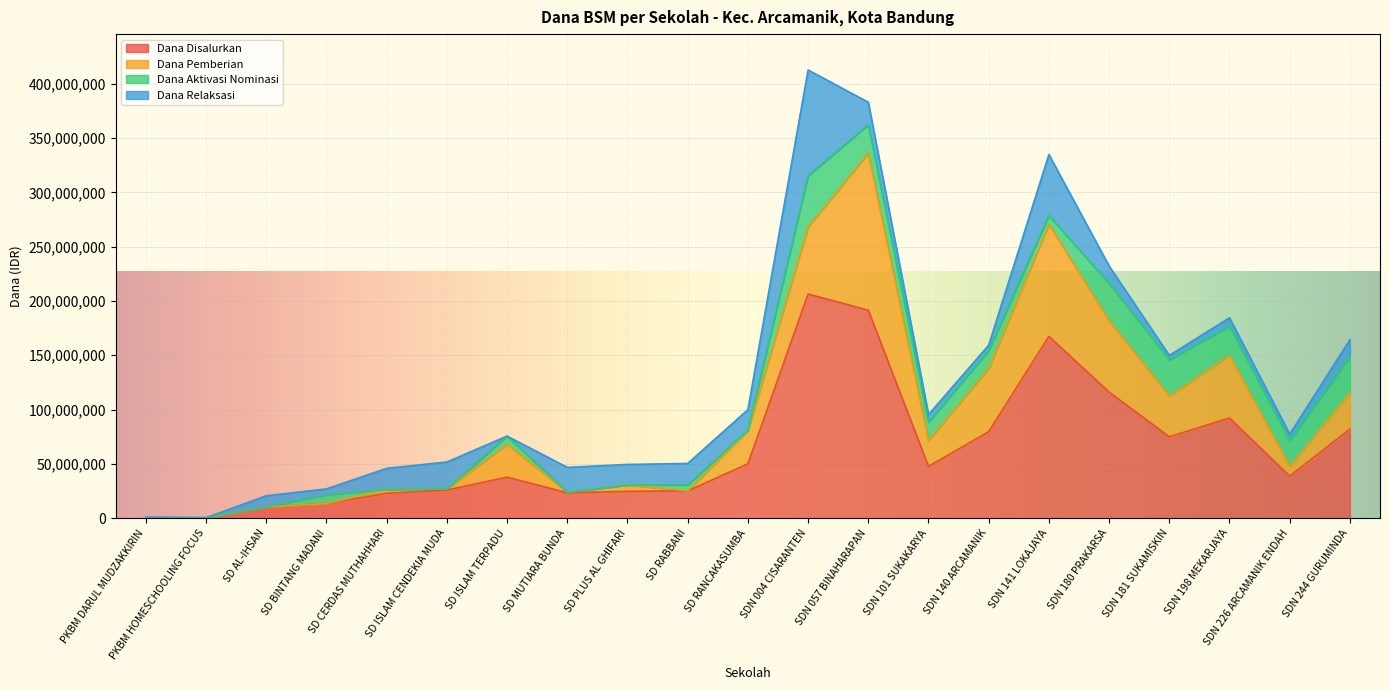

Which series has the widest spread of values?

Dana Disalurkan